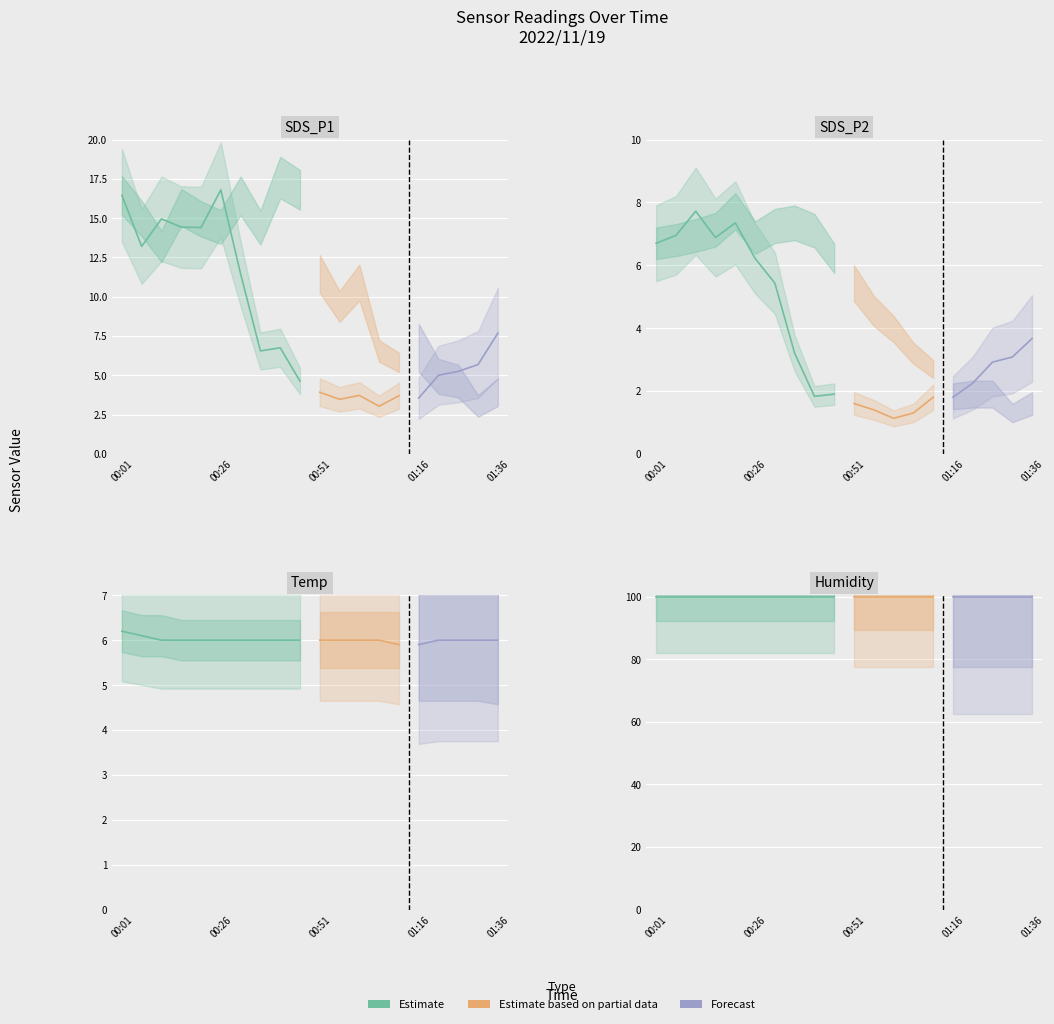

What is the difference between the highest and lowest values at 01:21?

97.7